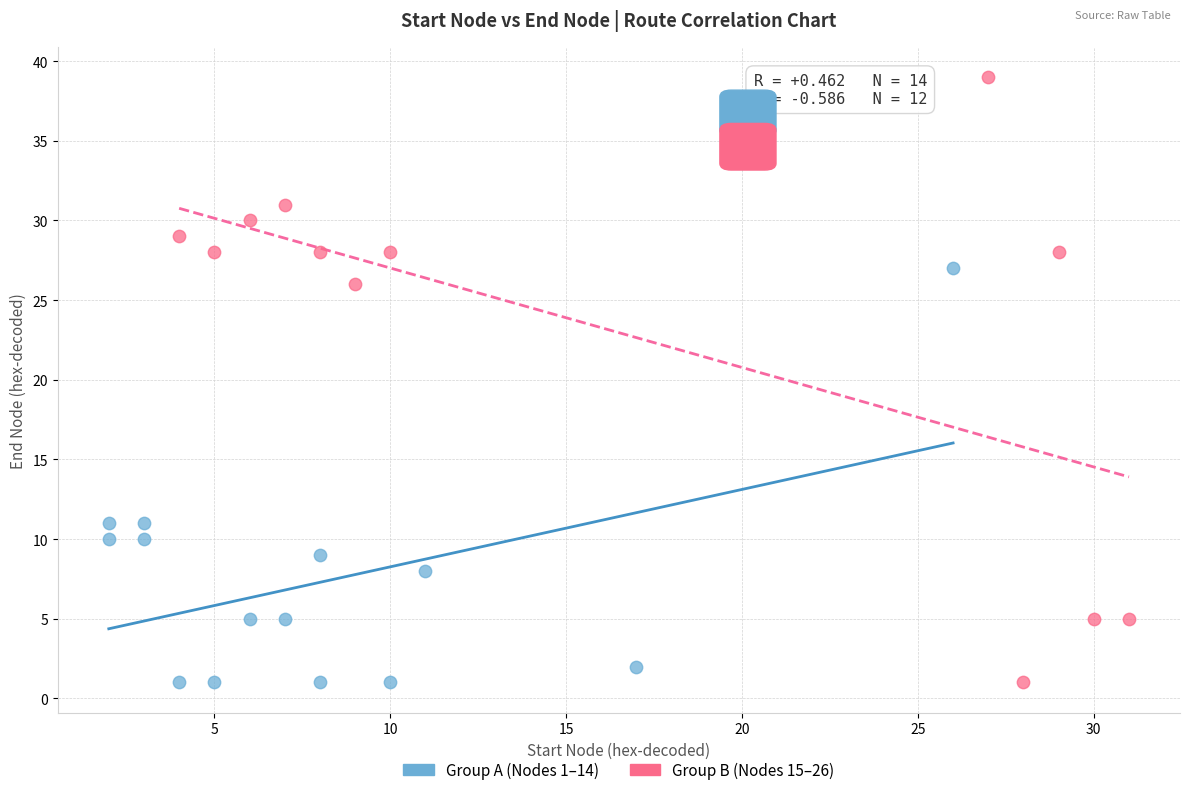

Which series reaches the maximum Y coordinate?

Group B (Nodes 15–26)